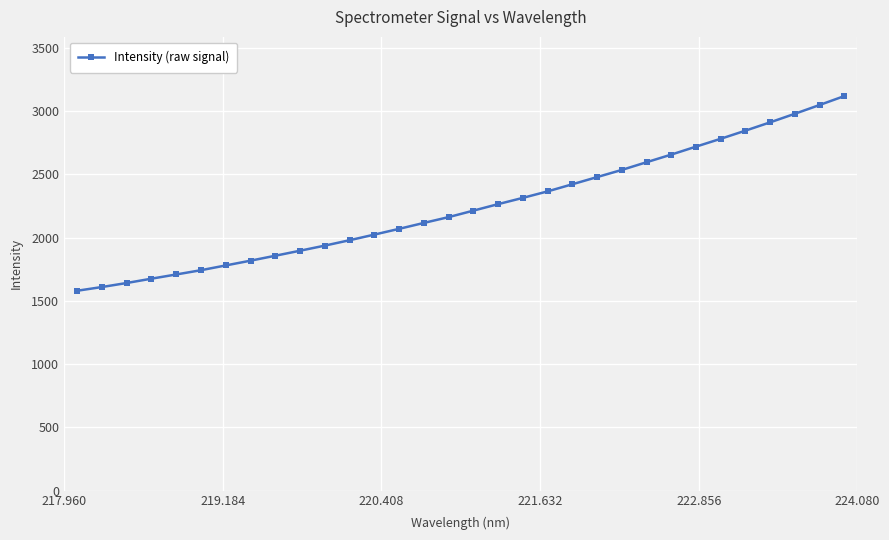

What is the maximum value shown in the chart?

3119.1